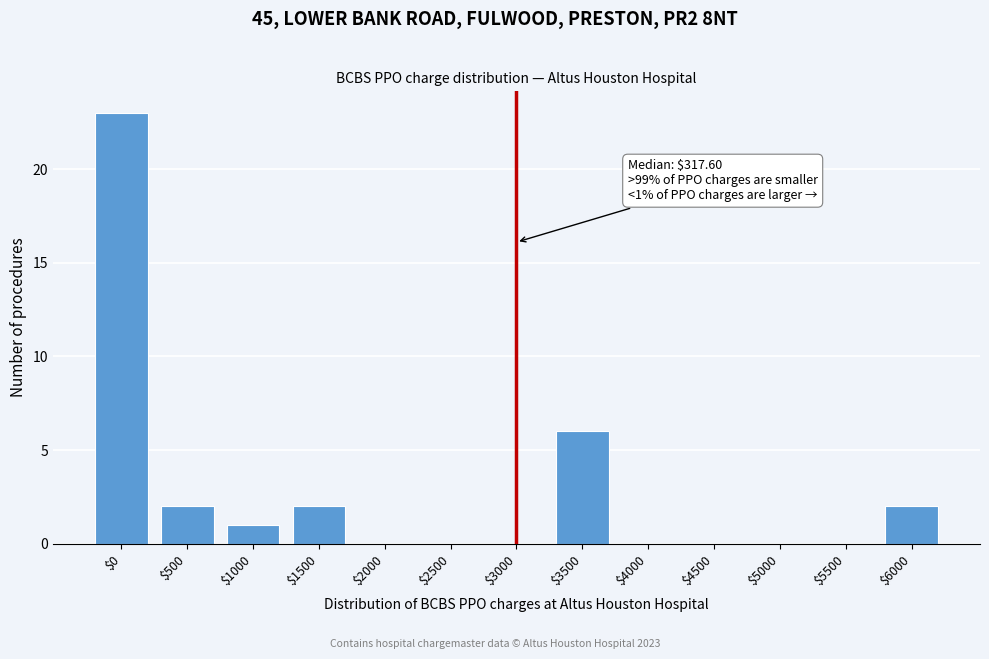

Where is the data nearest to the value 11?

$3500